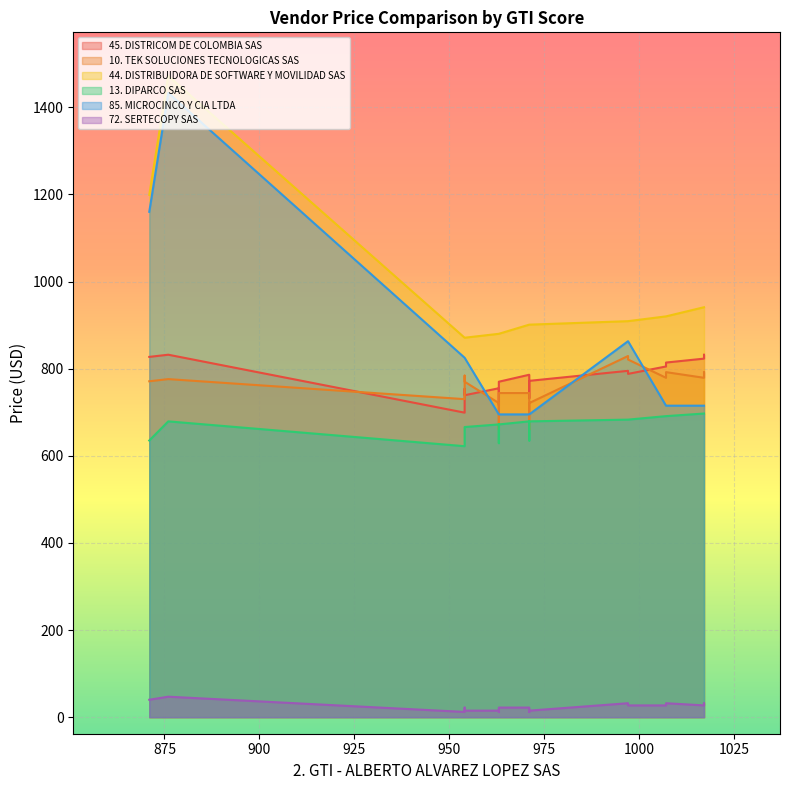

In 13. DIPARCO SAS, how many points are higher than both neighbors (excluding endpoints)?

6